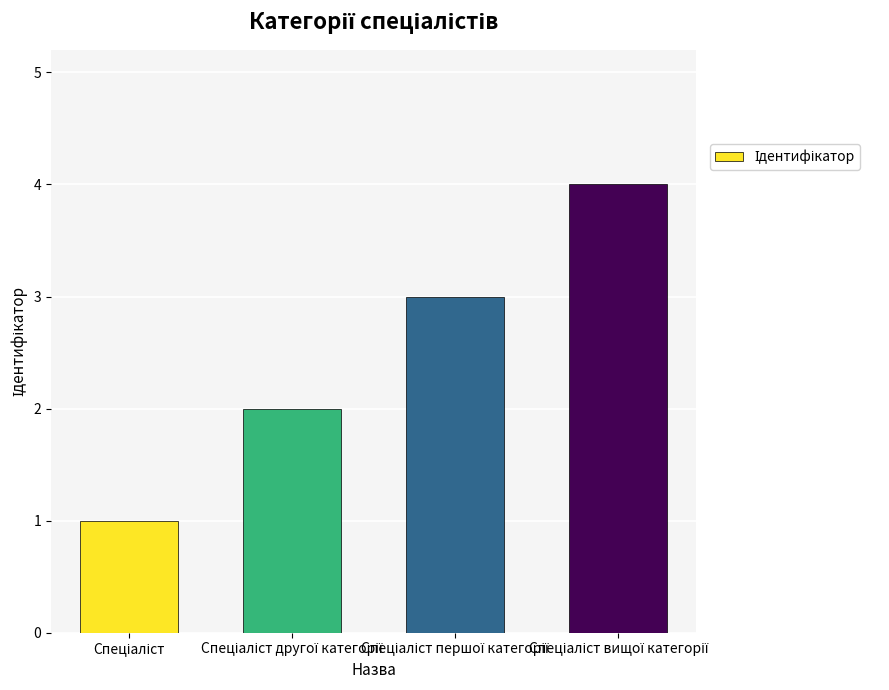

Reading left to right, what are all the values shown in this chart?

1	2	3	4